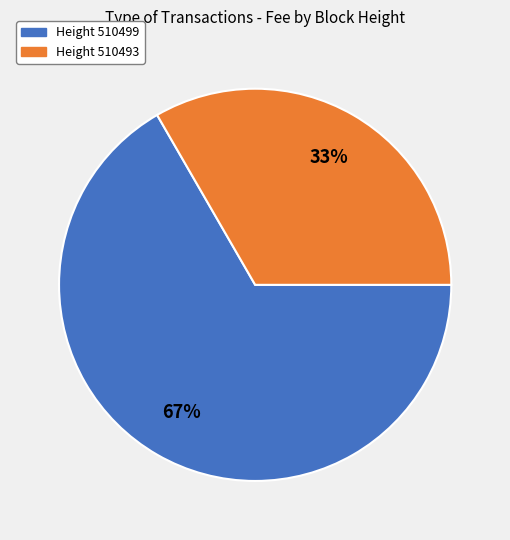

Count the number of slices in the pie.

2